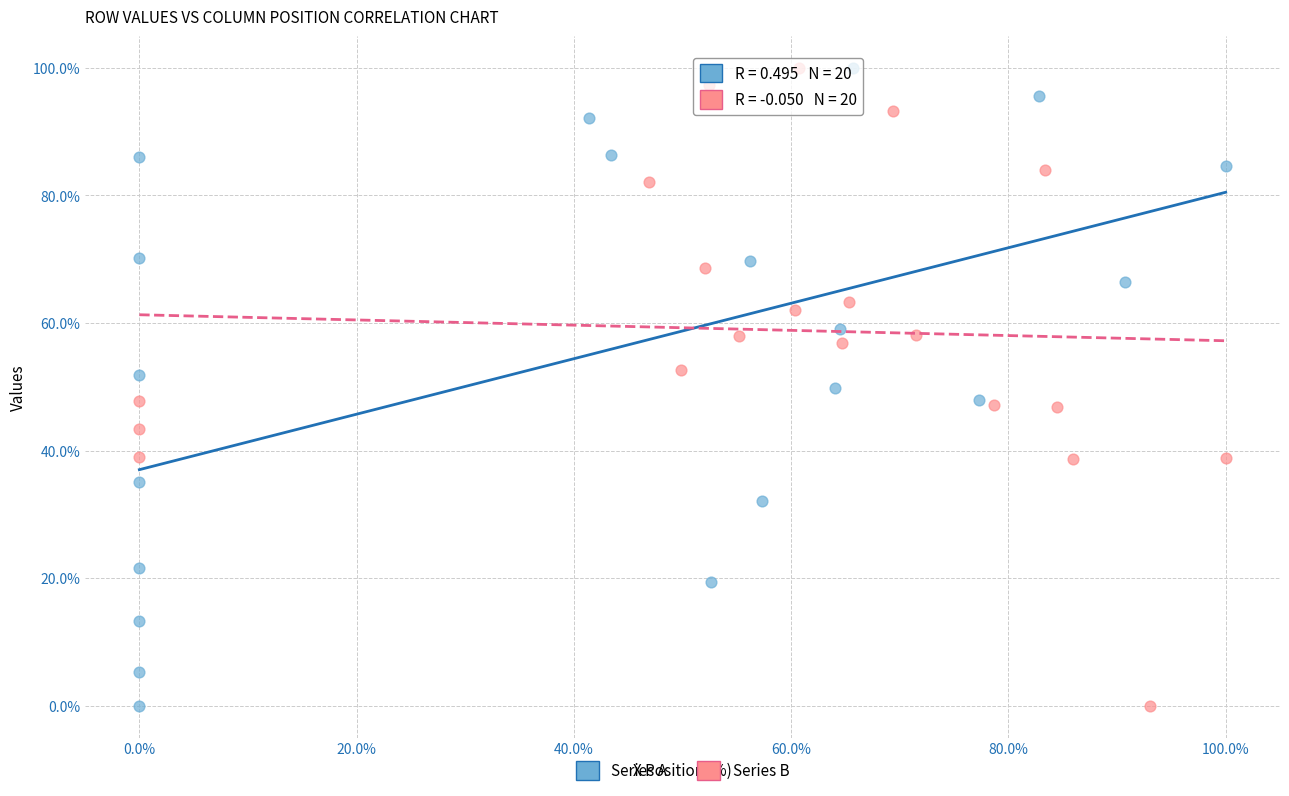

What are all the series names shown in the legend?

Series A, Series B